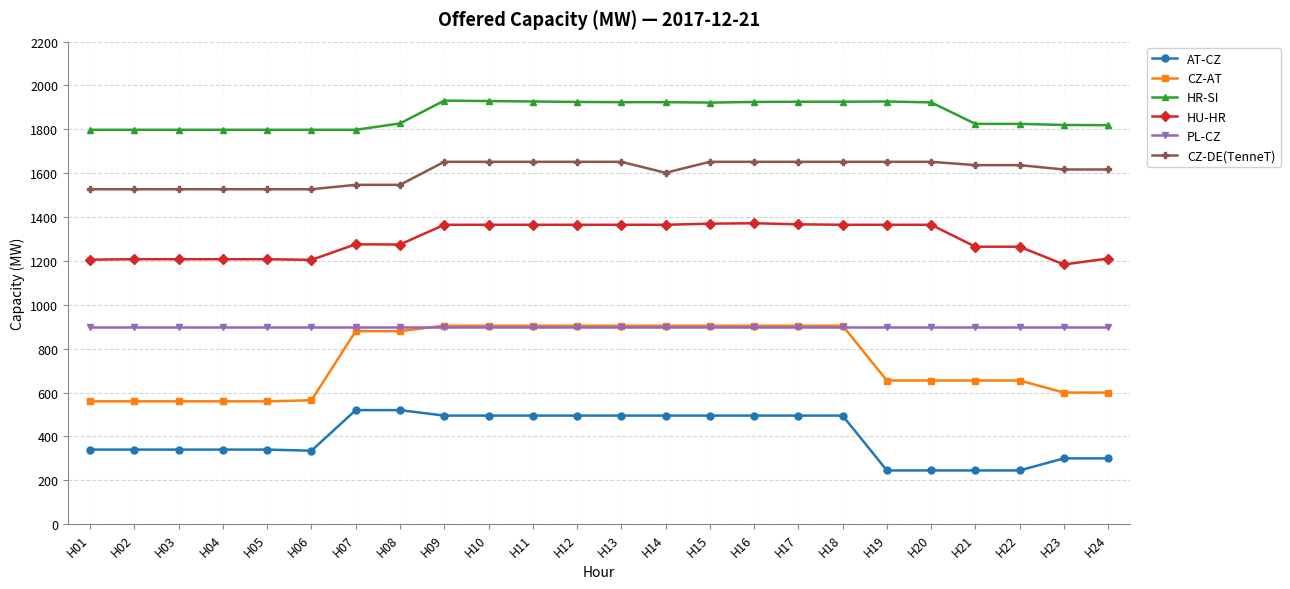

True or false: CZ-DE(TenneT) has a value of 2927 at H12.

False